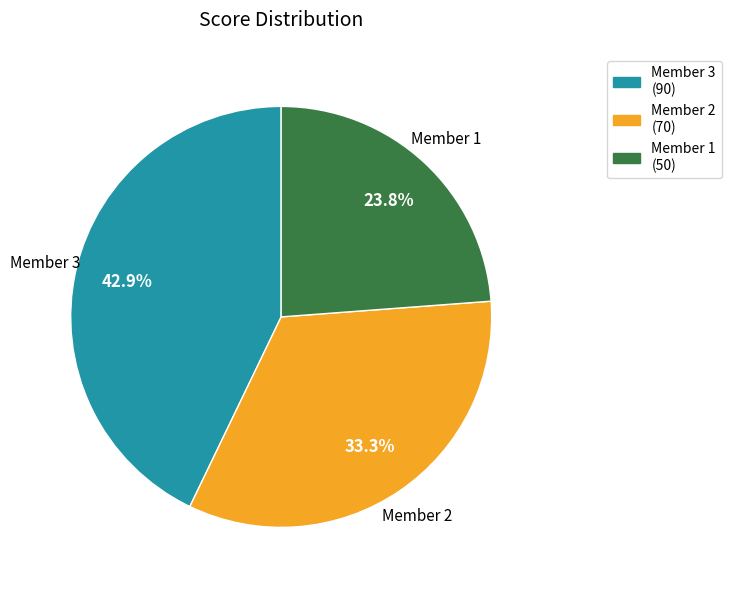

Count the number of slices in the pie.

3